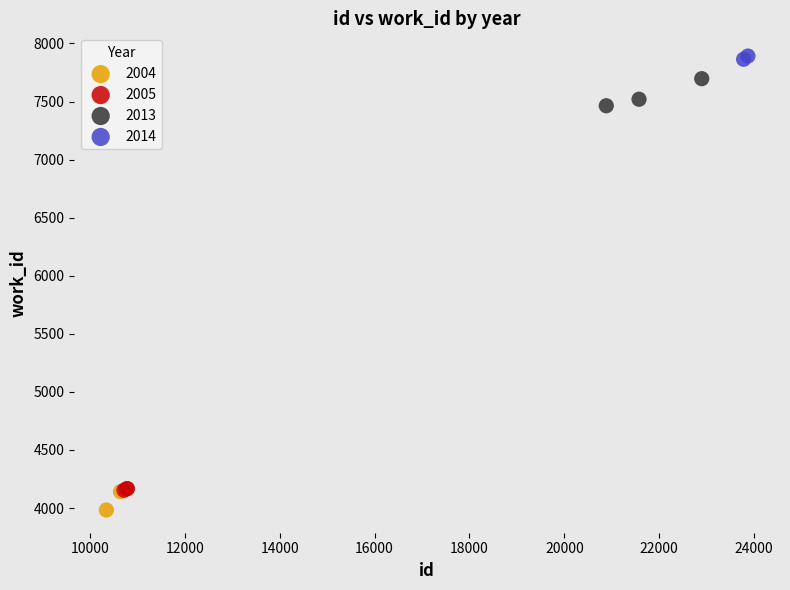

Which series has the widest spread of Y values?

2013